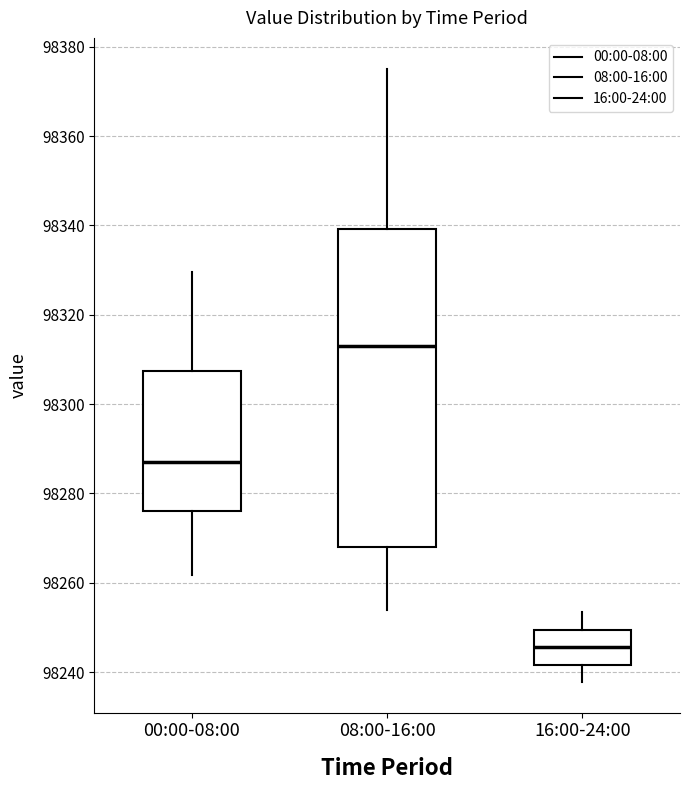

Reading left to right, read every box against the y-axis: the position of its median line, the range the box covers, and the ends of its whiskers. The values are not printed on the chart, so give them approximately, as read against the axis.

00:00-08:00: median 98288, box 98276 to 98308, whiskers 98262 to 98330
08:00-16:00: median 98312, box 98268 to 98340, whiskers 98254 to 98376
16:00-24:00: median 98246, box 98242 to 98250, whiskers 98238 to 98254